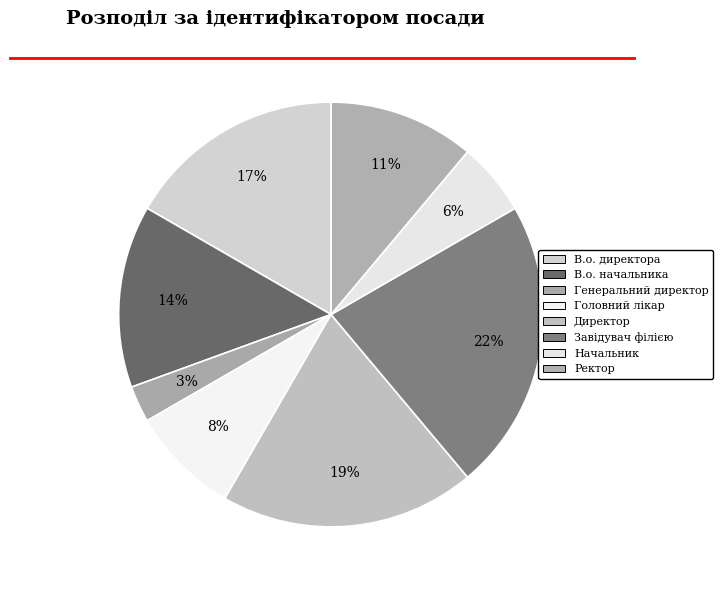

What percentage is the Директор slice, to the nearest percent?

19%